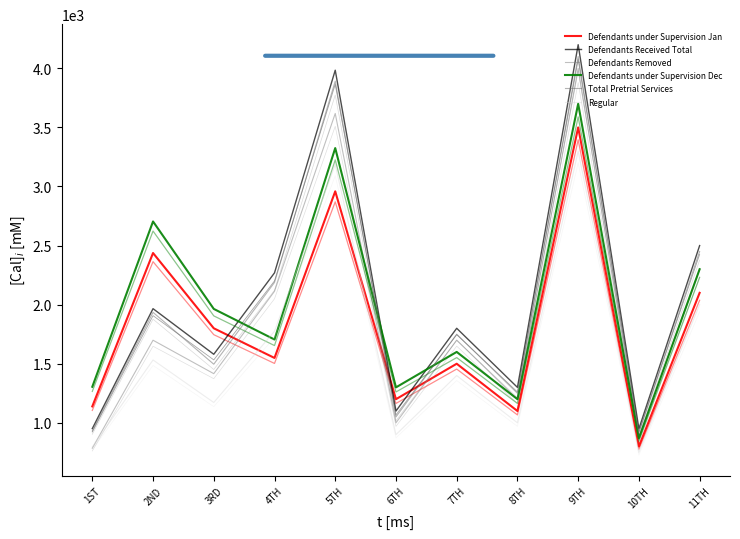

At 4TH, list the series in order from largest to smallest.

Defendants Received Total, Total Pretrial Services, Defendants Removed, Regular, Defendants under Supervision Dec, Defendants under Supervision Jan